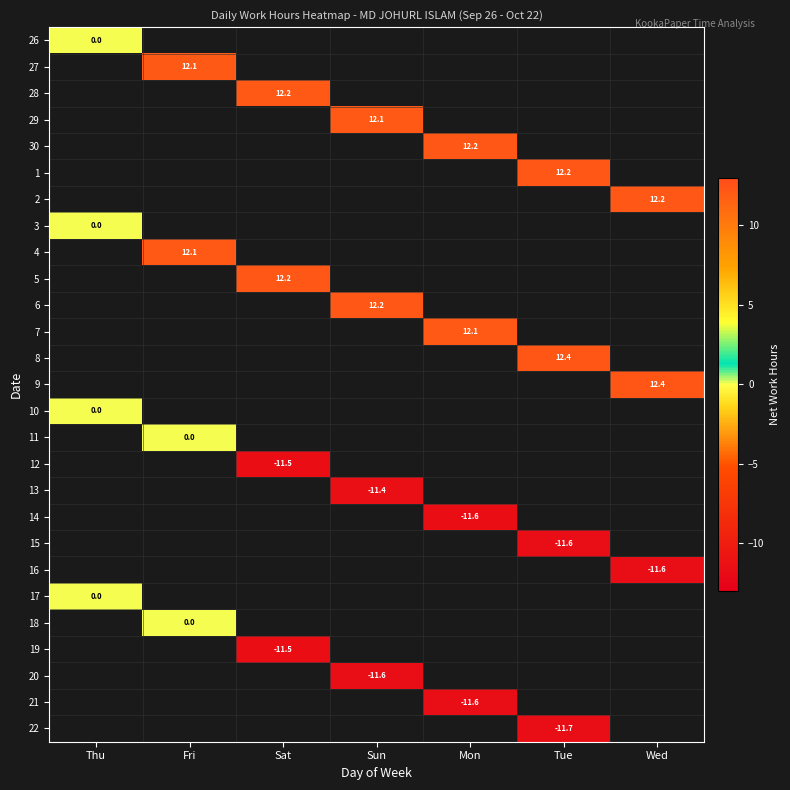

True or false: 7 has a value of 20.0 at Mon.

False